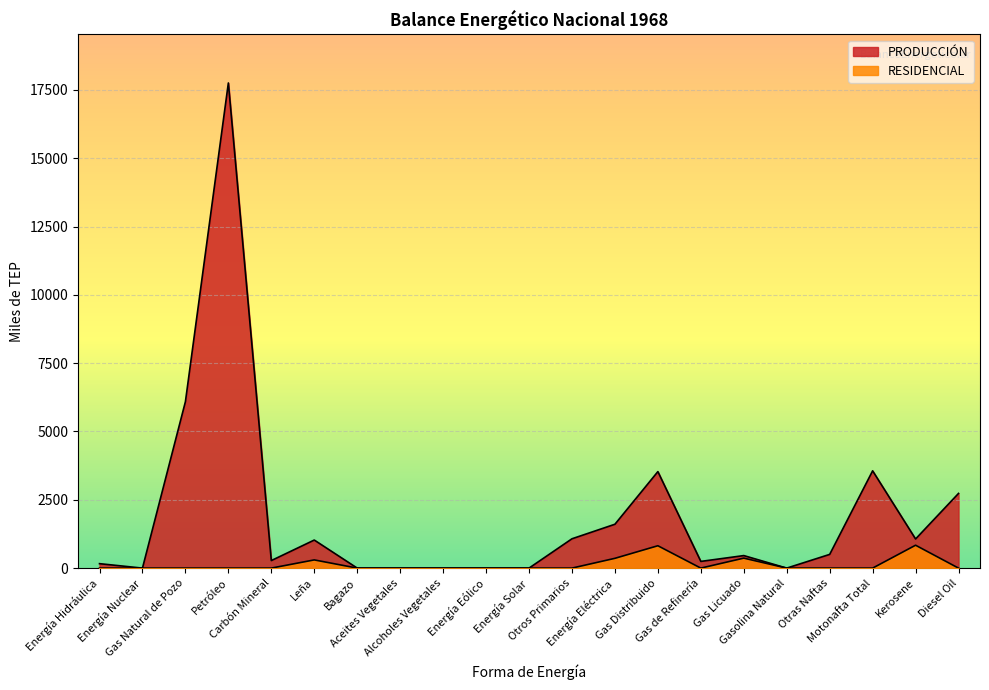

The value of PRODUCCIÓN at Energía Nuclear is 0.0. True or false?

True